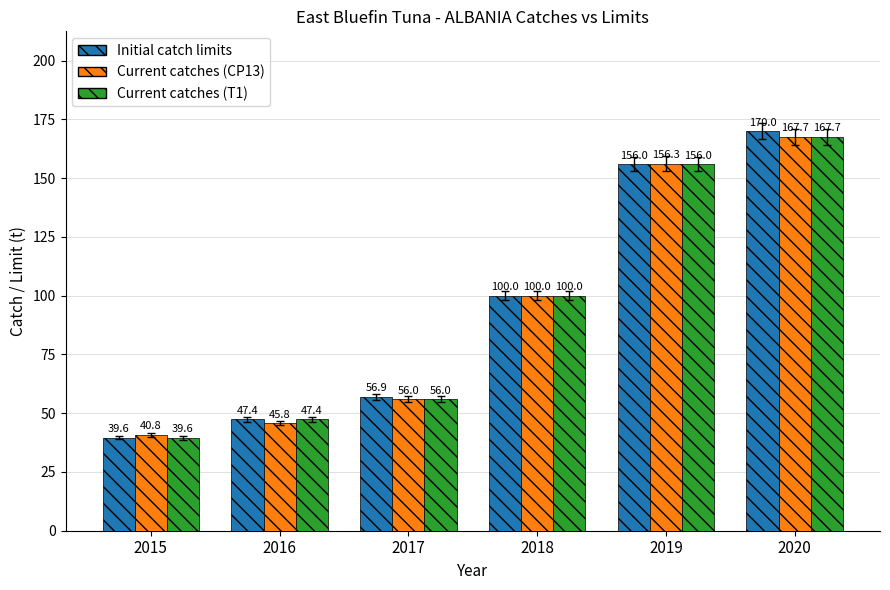

What is the value of the Initial catch limits bar at the 3rd from the left?

56.9